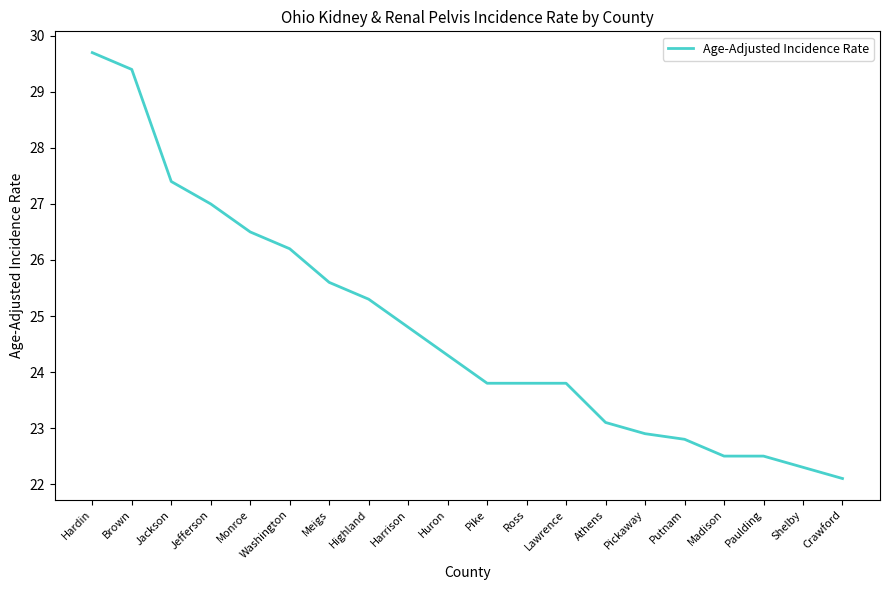

What is the change in value from Hardin to Monroe?

-3.2